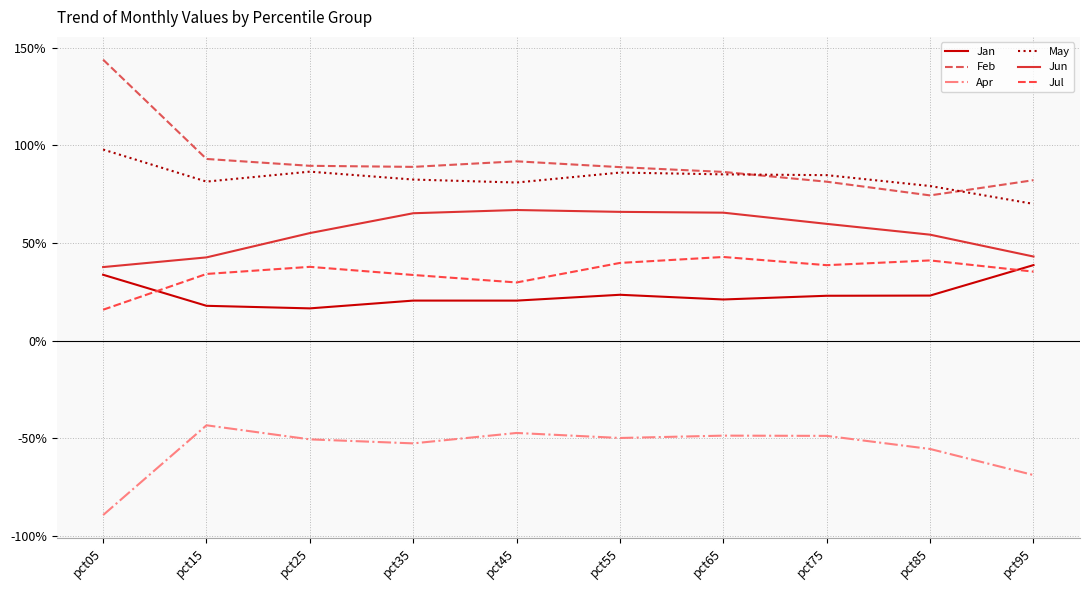

What is the total value across all series at pct75?

2.4